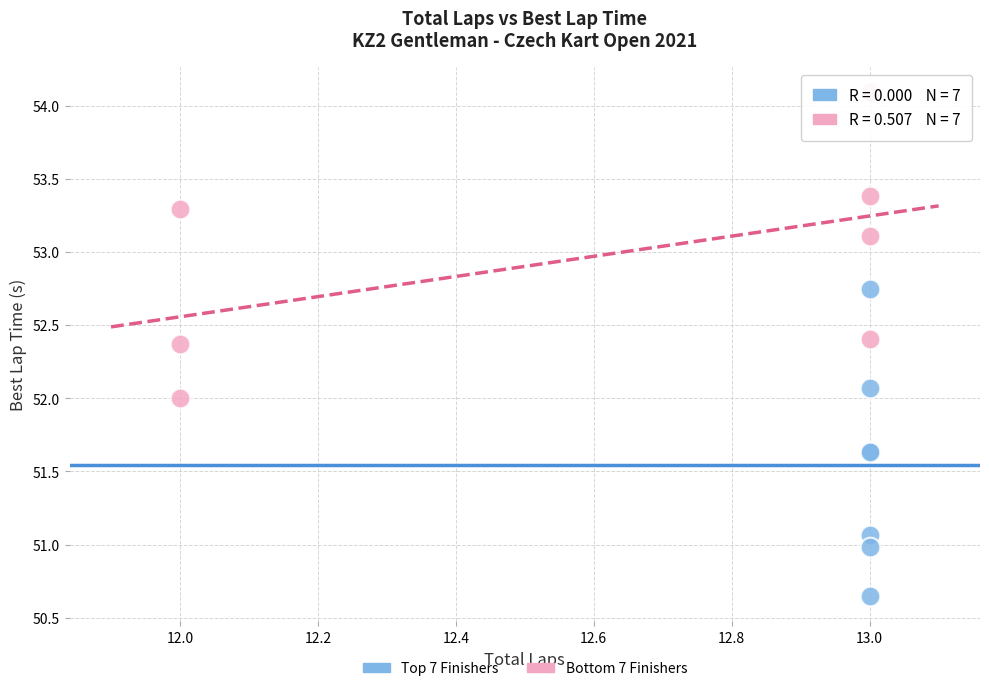

Which series contains the highest Y value?

Bottom 7 Finishers